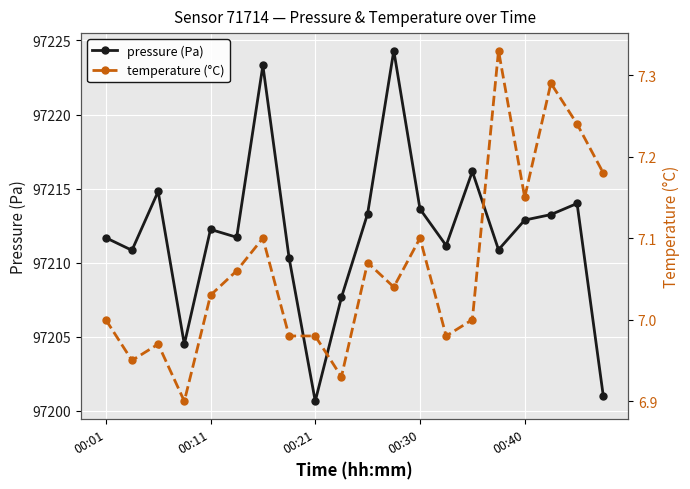

Is it true that pressure (Pa) equals 153564.1 at 00:01?

False